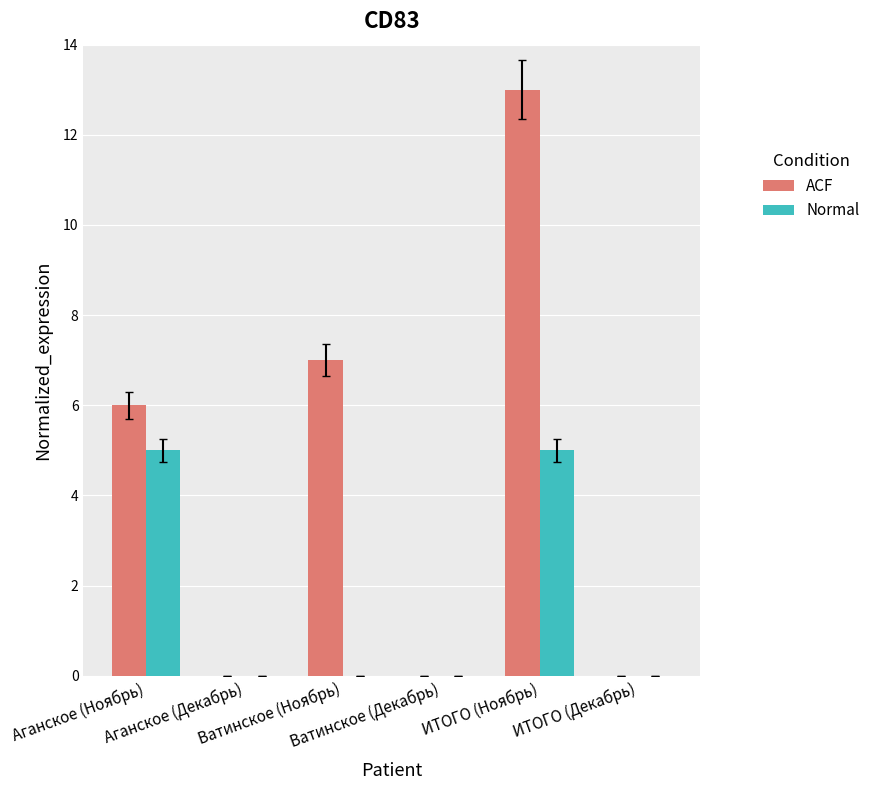

Which series has the largest total across all categories?

ACF